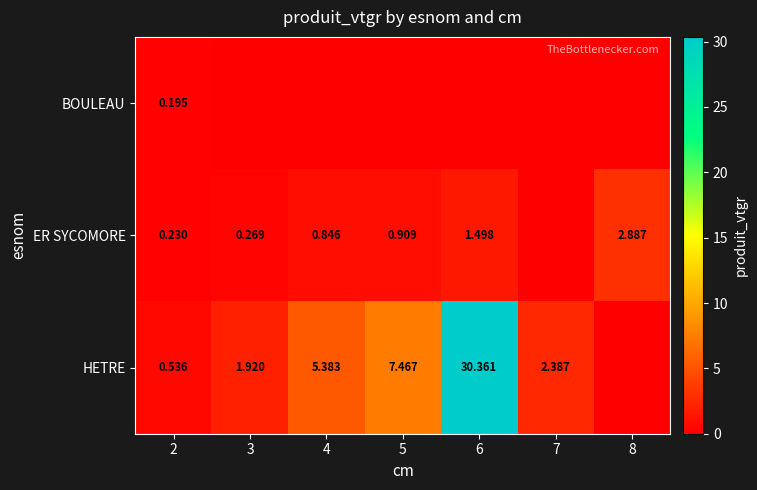

The value of ER SYCOMORE at 3 is 0.4. True or false?

False